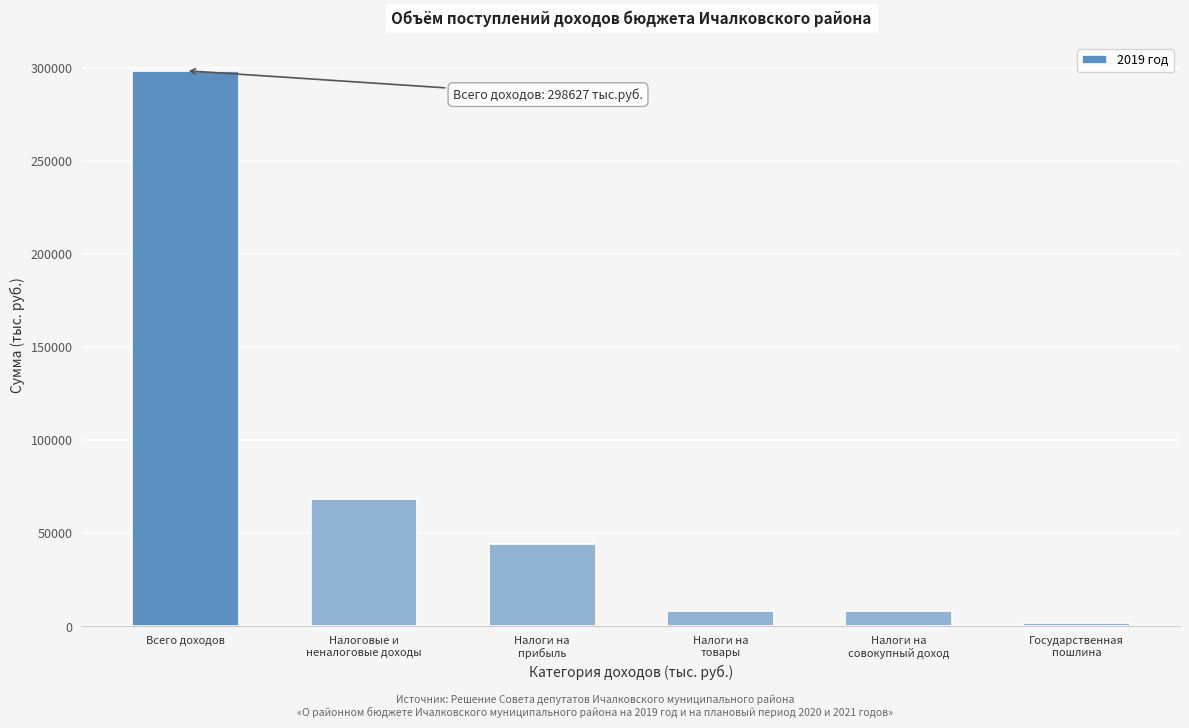

What is the greatest value displayed?

298626.8